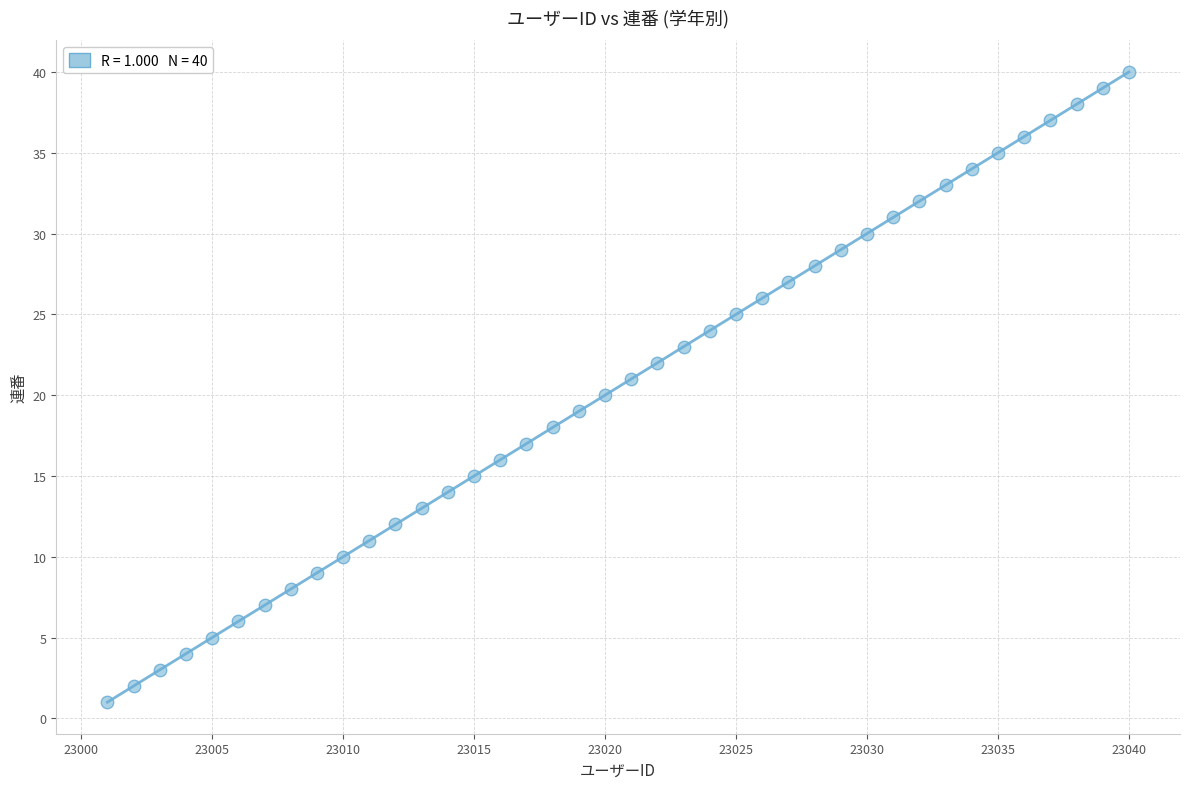

What is the range of X values (max minus min)?

39